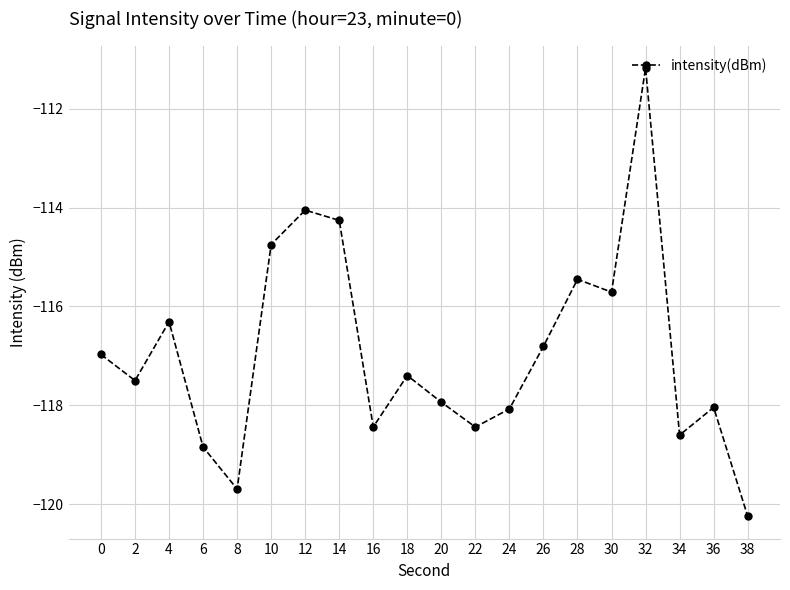

True or false: there are more than 1 points higher than both neighbors.

True